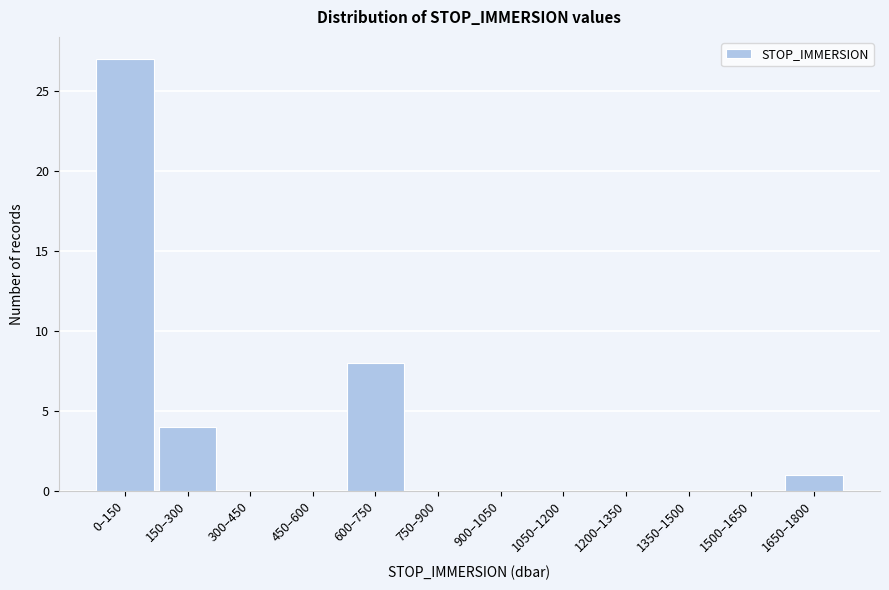

Reading left to right, transcribe all the data shown in this chart.

0–150=27	150–300=4	300–450=0	450–600=0	600–750=8	750–900=0	900–1050=0	1050–1200=0	1200–1350=0	1350–1500=0	1500–1650=0	1650–1800=1